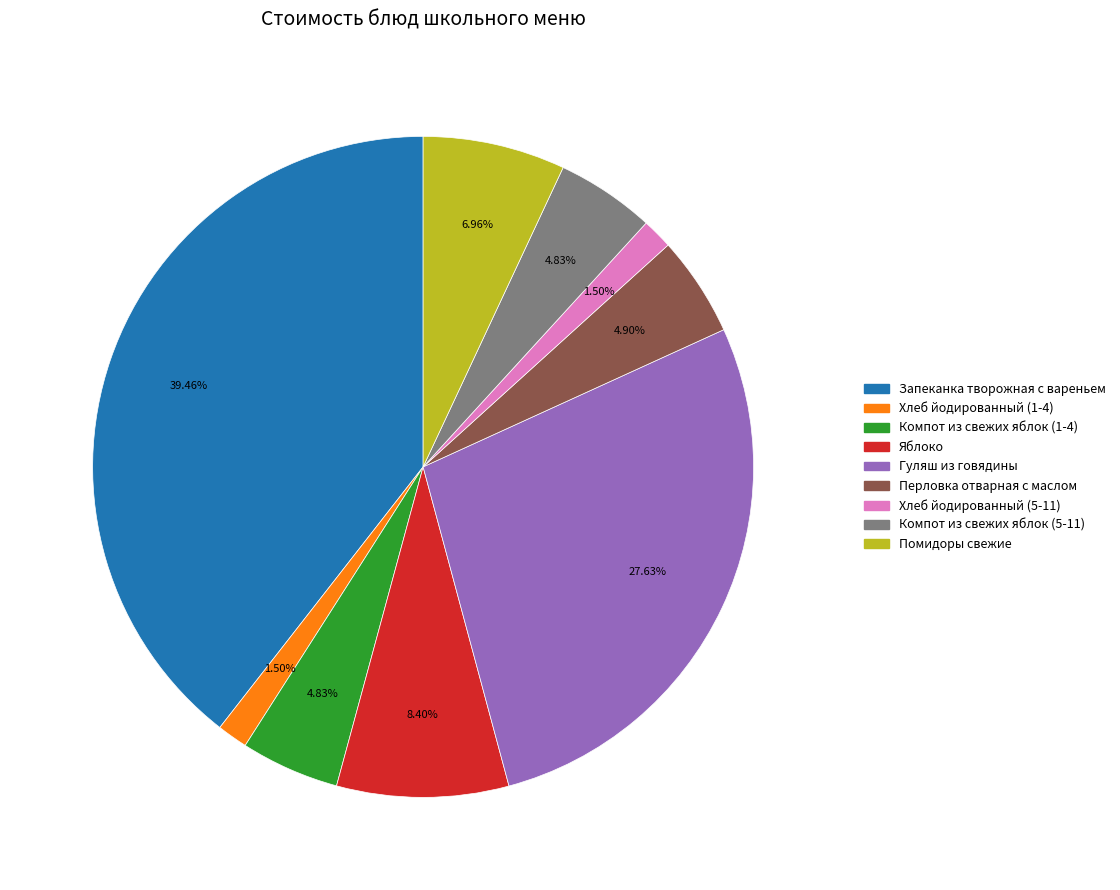

How many slices are in this pie chart?

9